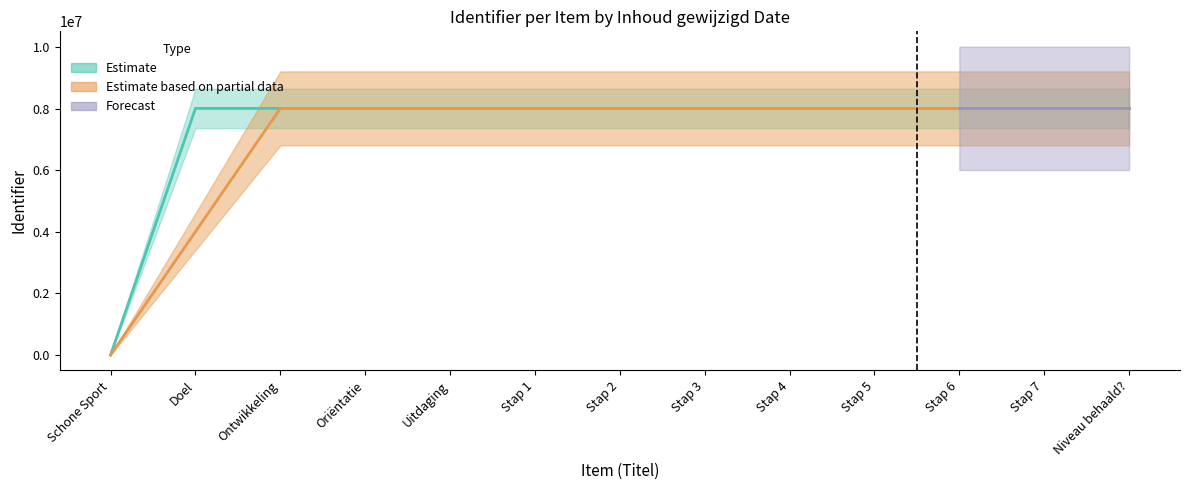

What position from the left is Stap 3?

8